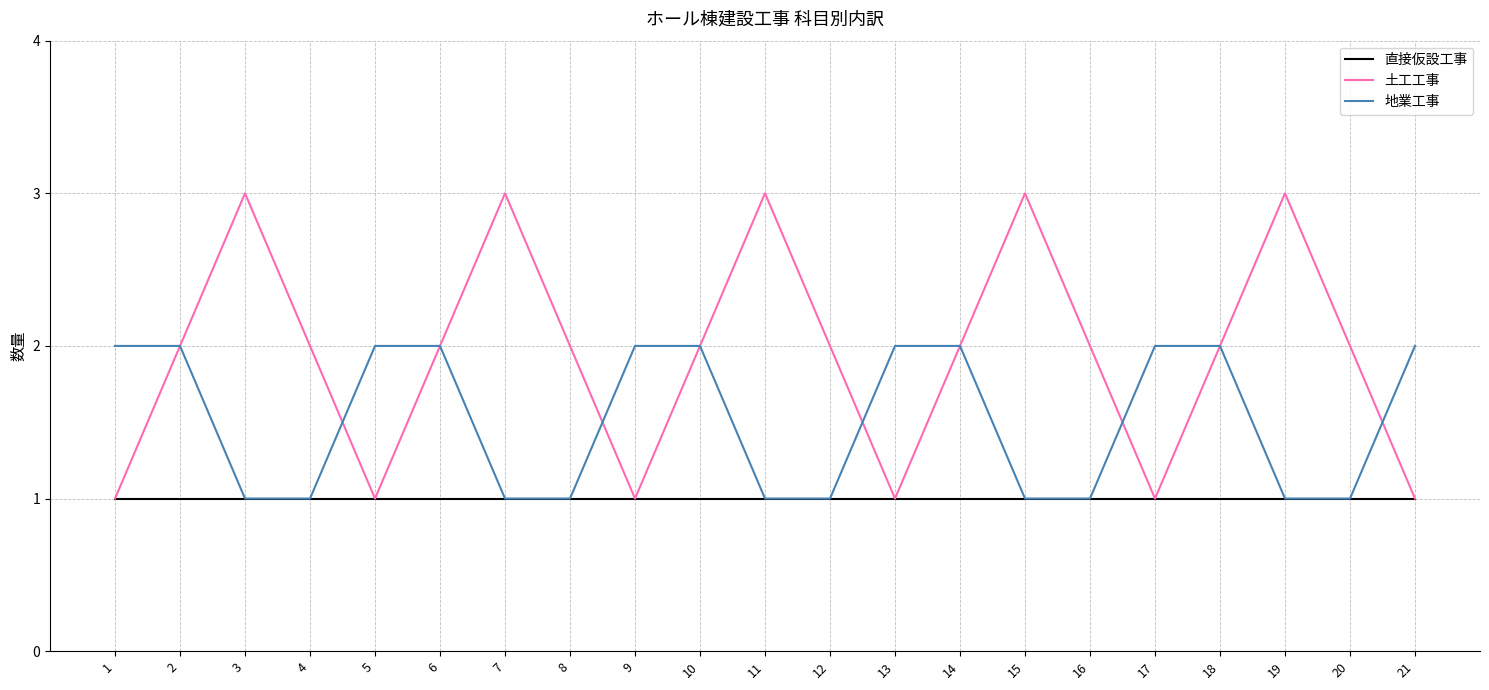

Which series changed the most between 3 and 20?

土工工事